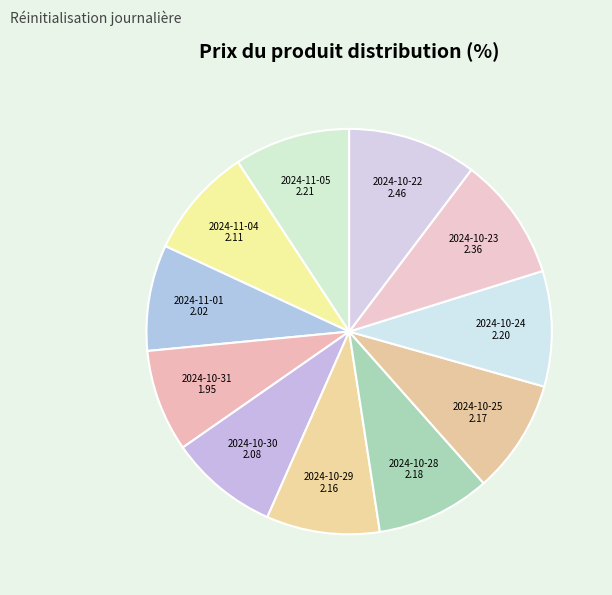

Is the sum of 2024-10-24 and 2024-10-23 greater than half?

No